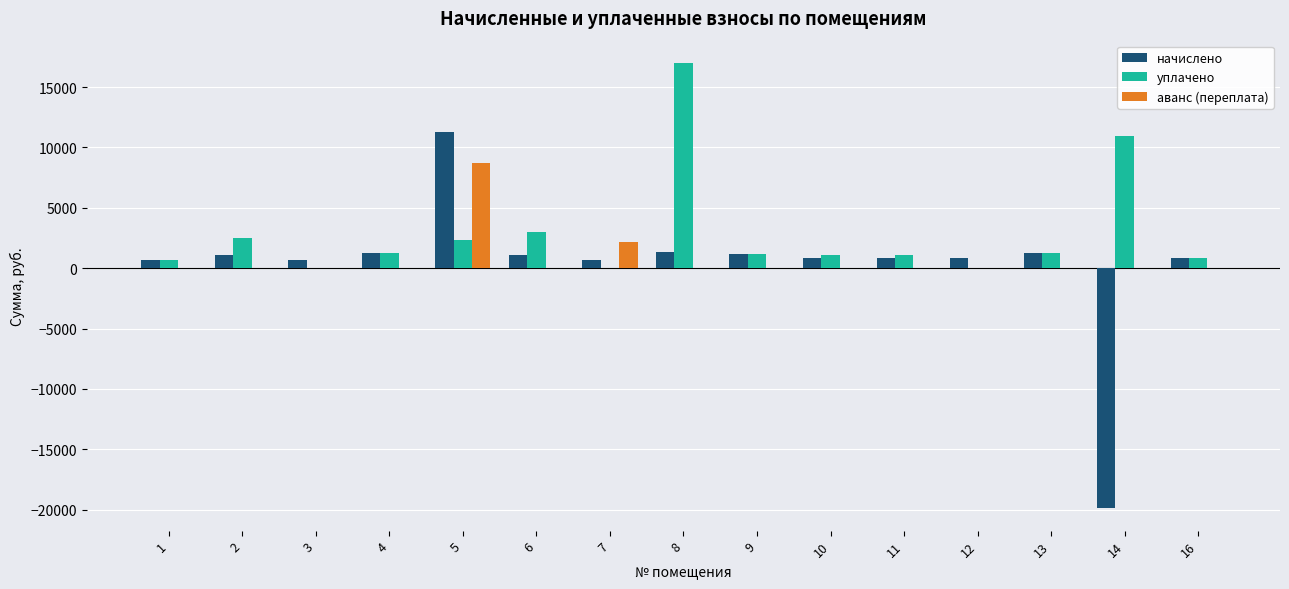

What are all the series names shown in the legend?

начислено, уплачено, аванс (переплата)